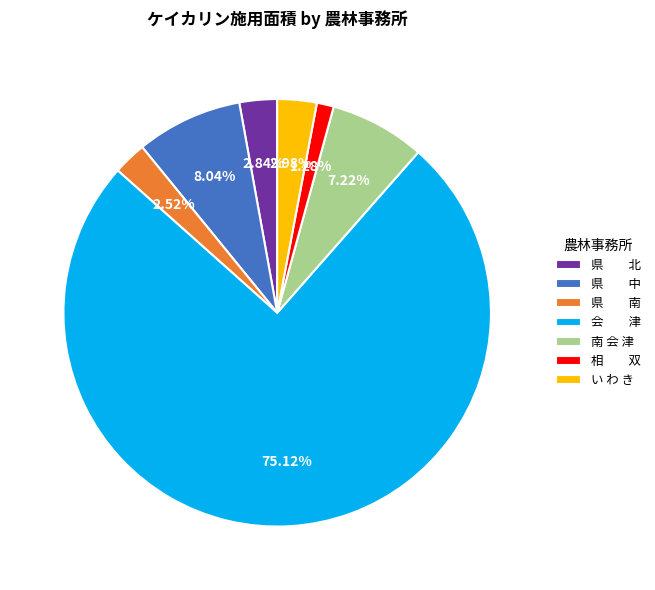

Which has a higher value, 南 会 津 or 会 津?

会 津